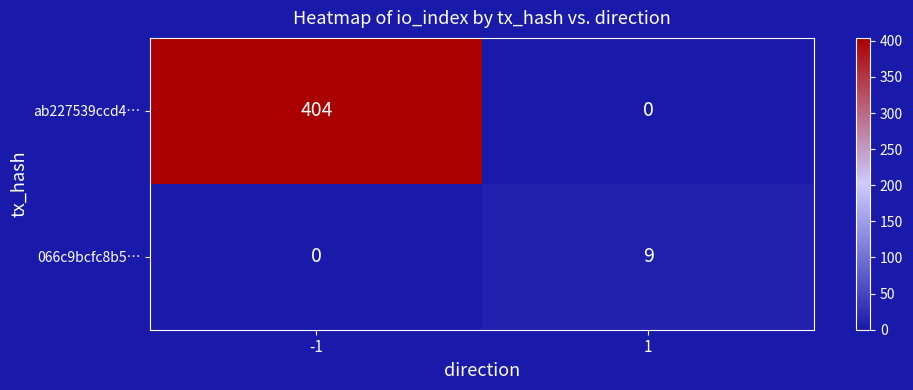

Reading left to right, list all the values displayed in this chart.

ab227539ccd4…: -1=404	1=0
066c9bcfc8b5…: -1=0	1=9